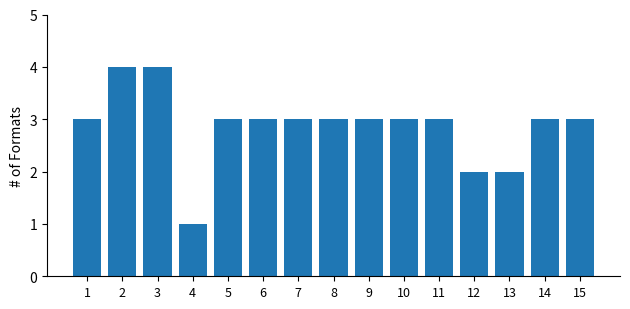

What is the approximate value at 15?

3